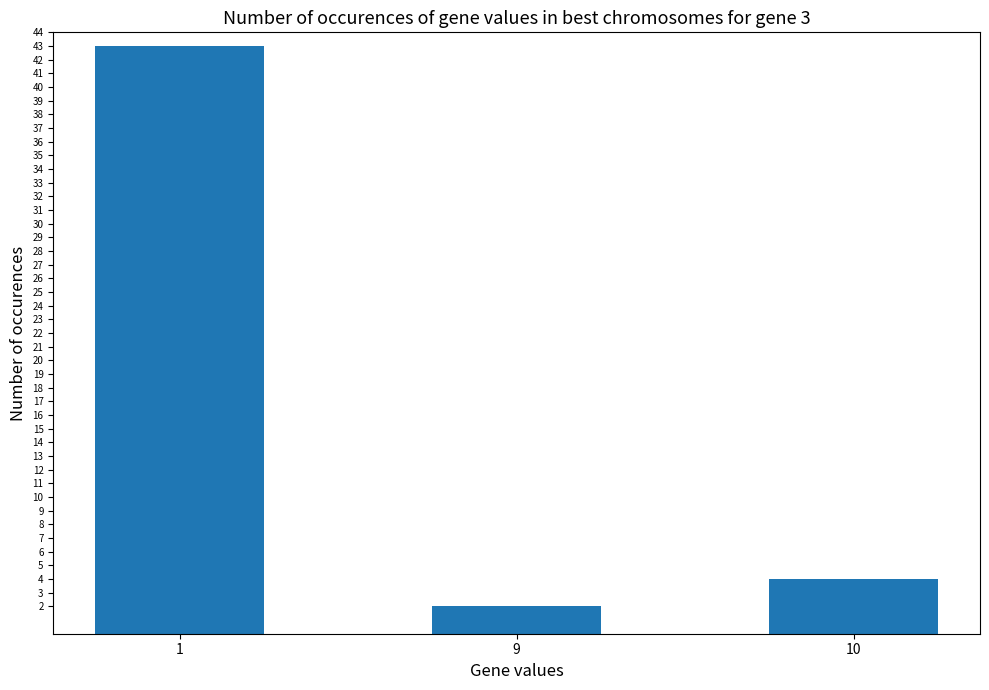

What is the change in value from 9 to 10?

+2